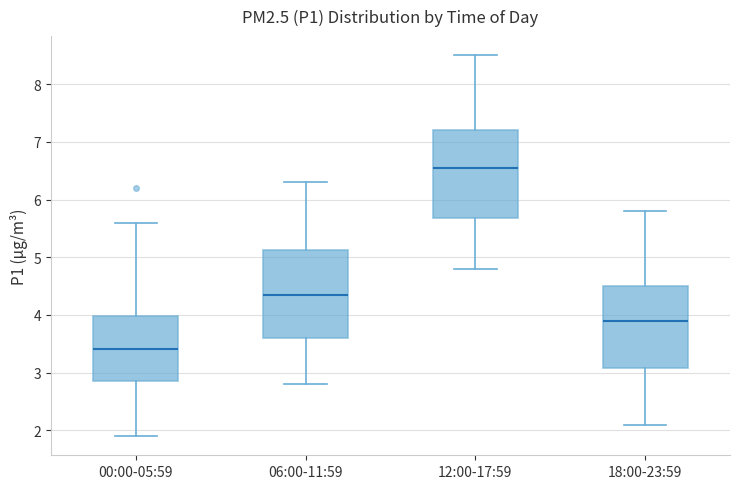

Which box's median line is the highest?

12:00-17:59